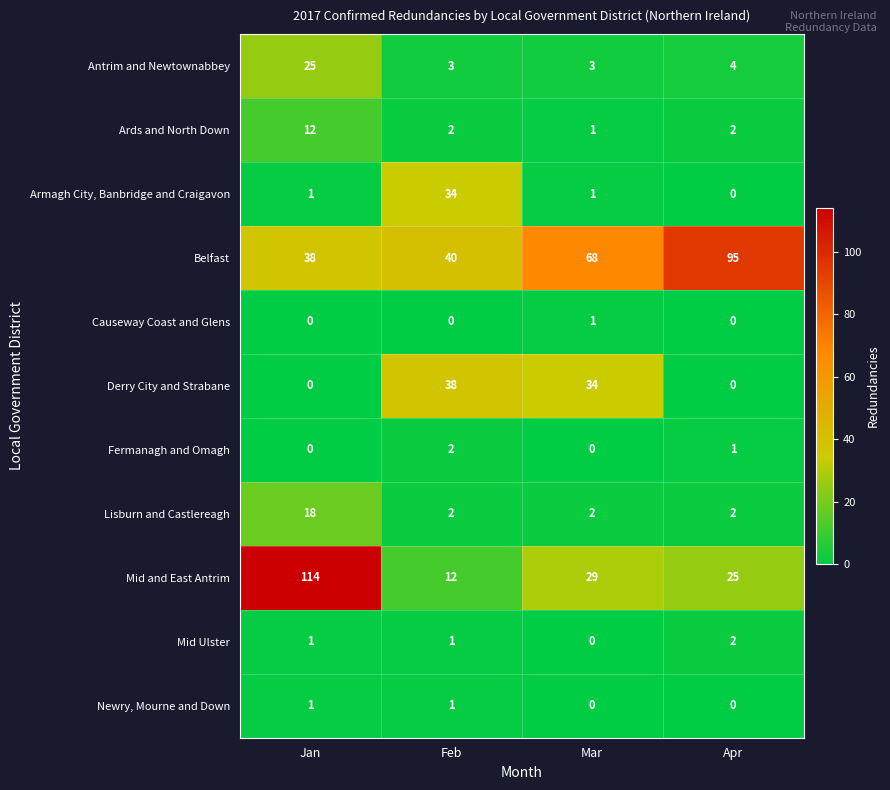

What is the greatest value displayed?

114